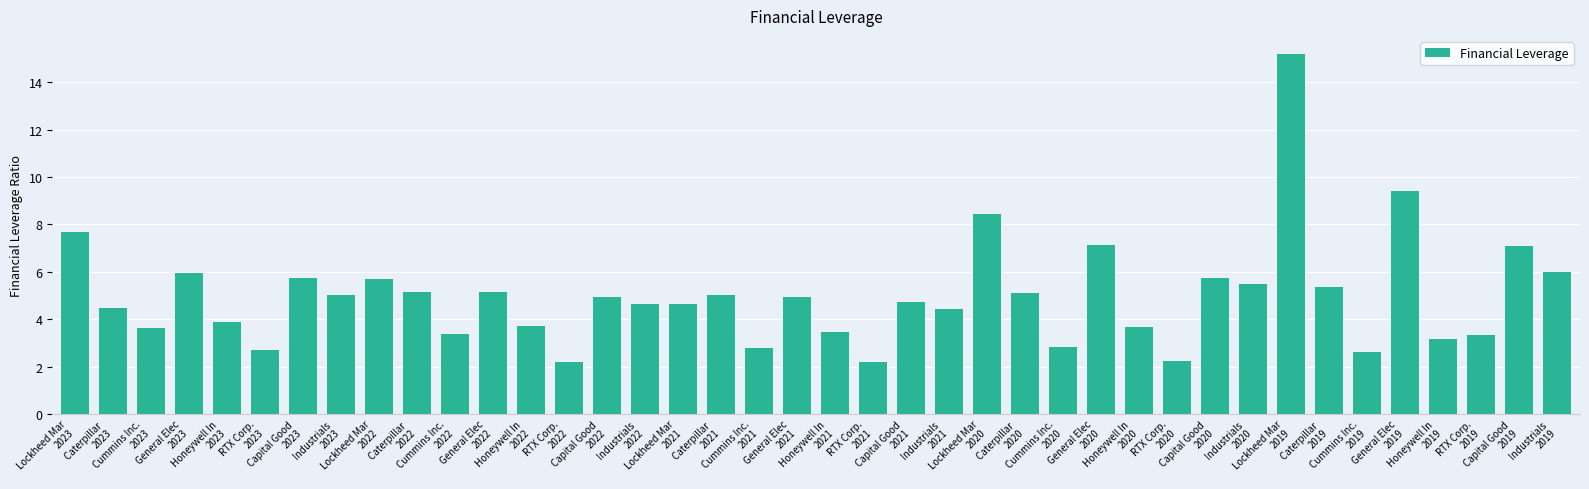

What is the minimum value shown in the chart?

2.2